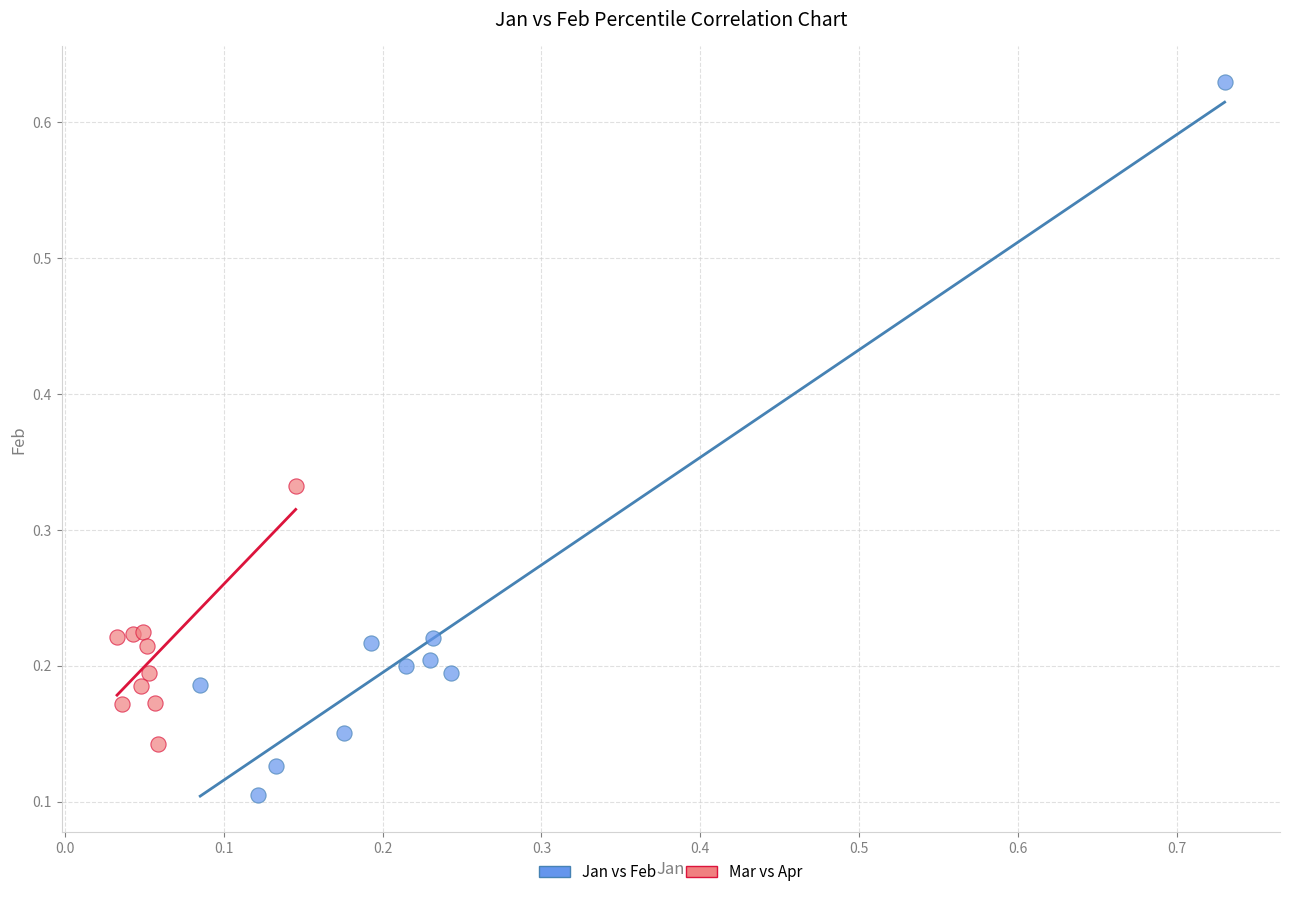

Which series reaches the maximum Y coordinate?

Jan vs Feb